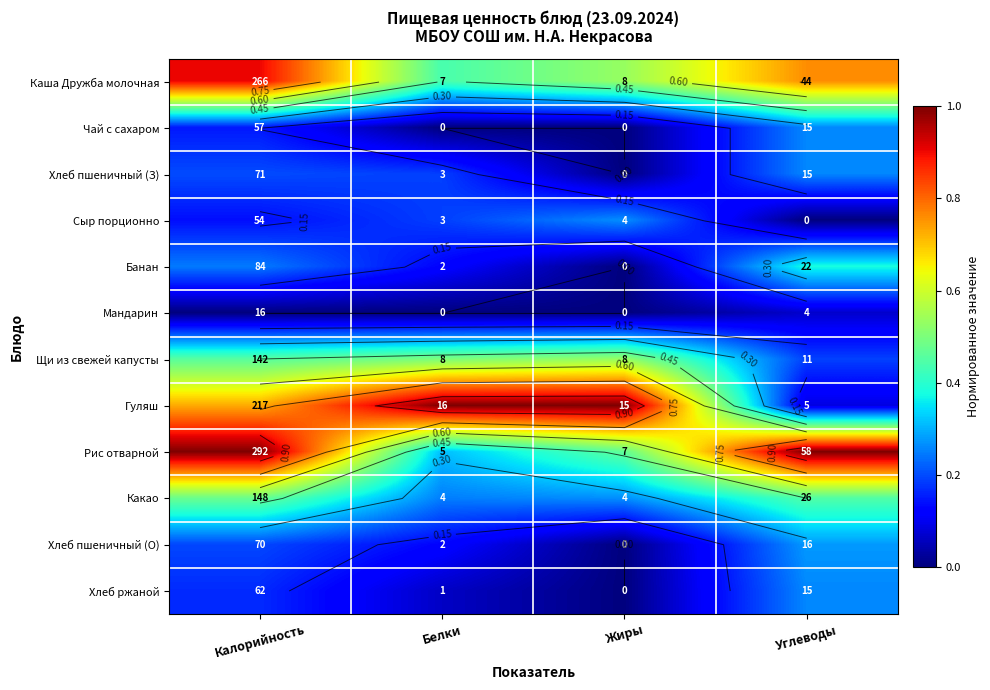

At which label is Хлеб ржаной closest to 0?

Жиры